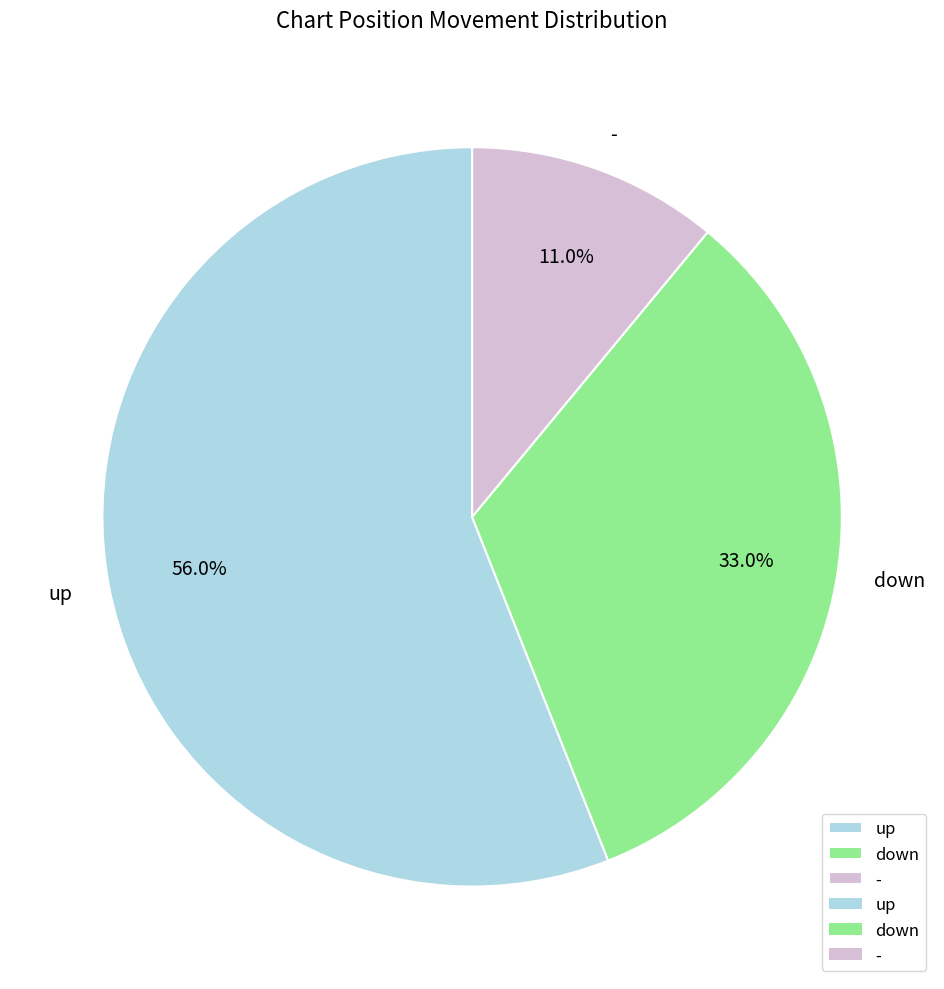

To the nearest percent, what is the combined percentage of up and down?

89%